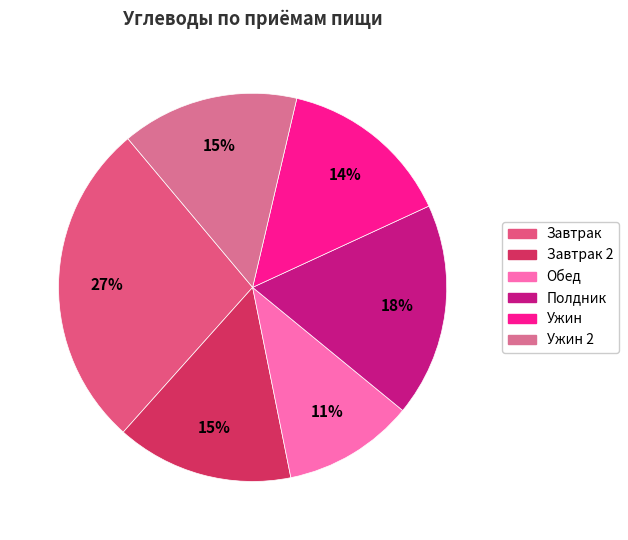

Is there any slice that represents more than half of the pie?

No